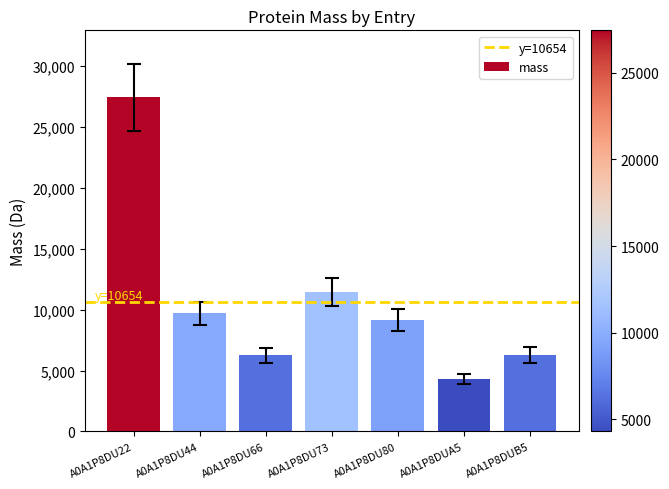

Is it true that the value at A0A1P8DUB5 is 10379.3?

False